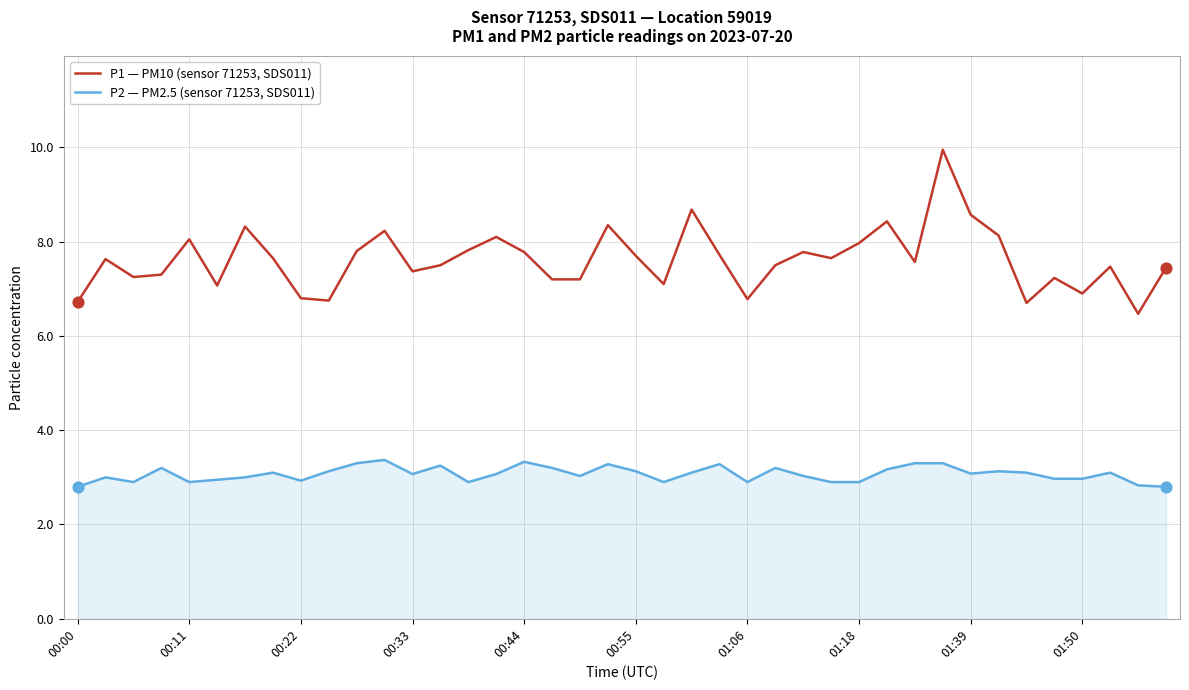

What are all the series names shown in the legend?

P1 — PM10 (sensor 71253, SDS011), P2 — PM2.5 (sensor 71253, SDS011)